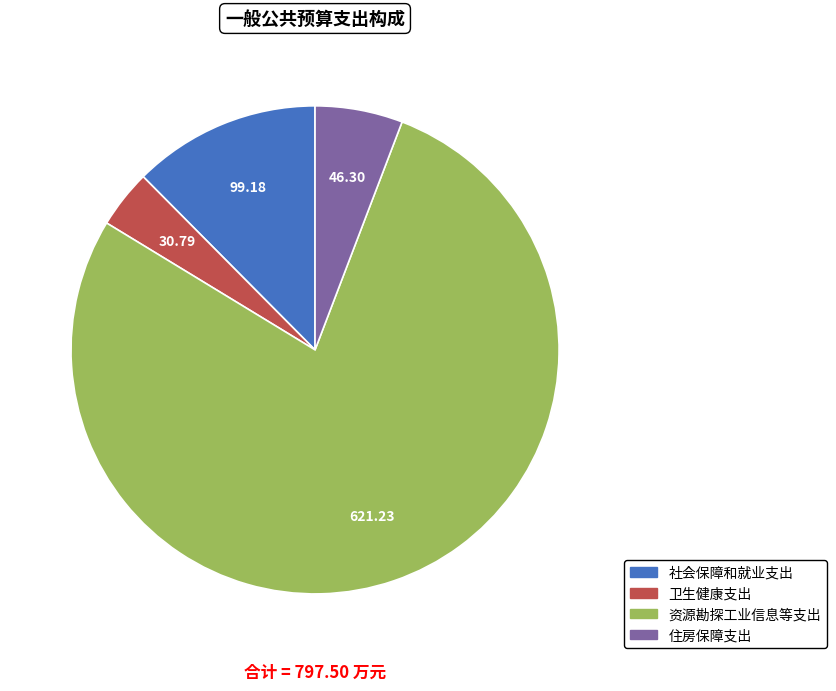

Combined, do 住房保障支出 and 社会保障和就业支出 account for over 50%?

No